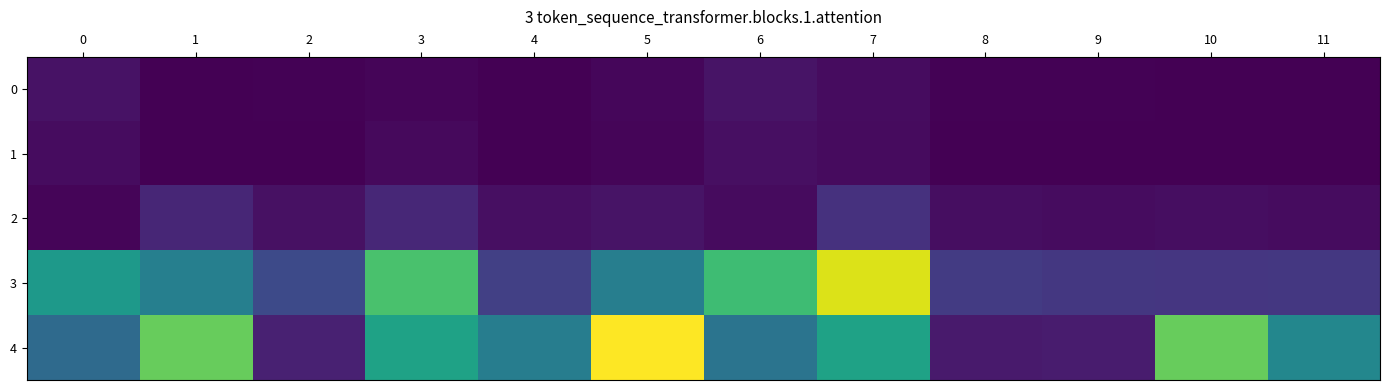

What is the total value across all series at 1?

340.0